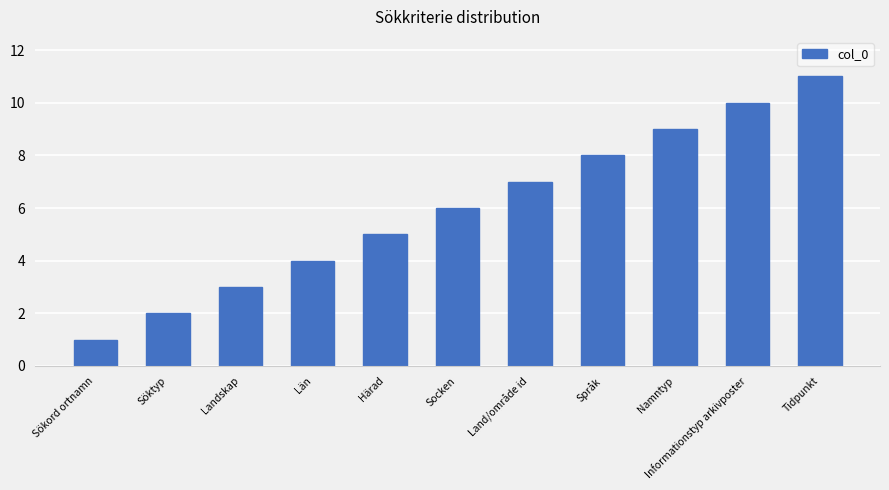

The value at Sökord ortnamn is 1. True or false?

True